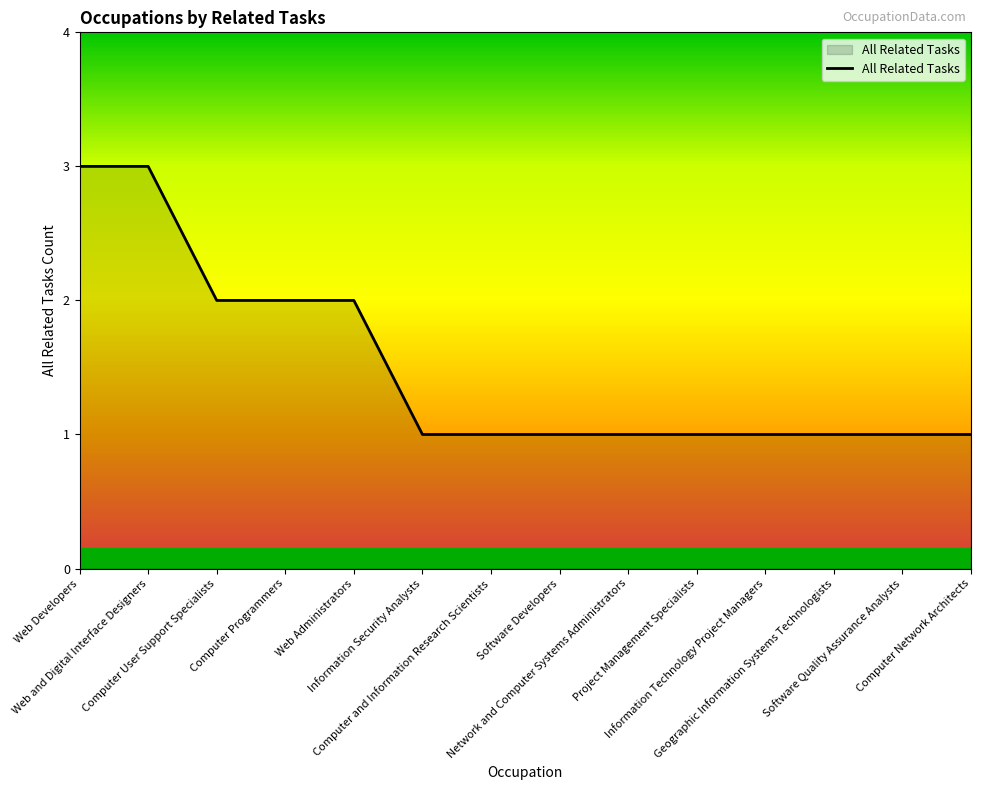

What is the maximum value shown in the chart?

3